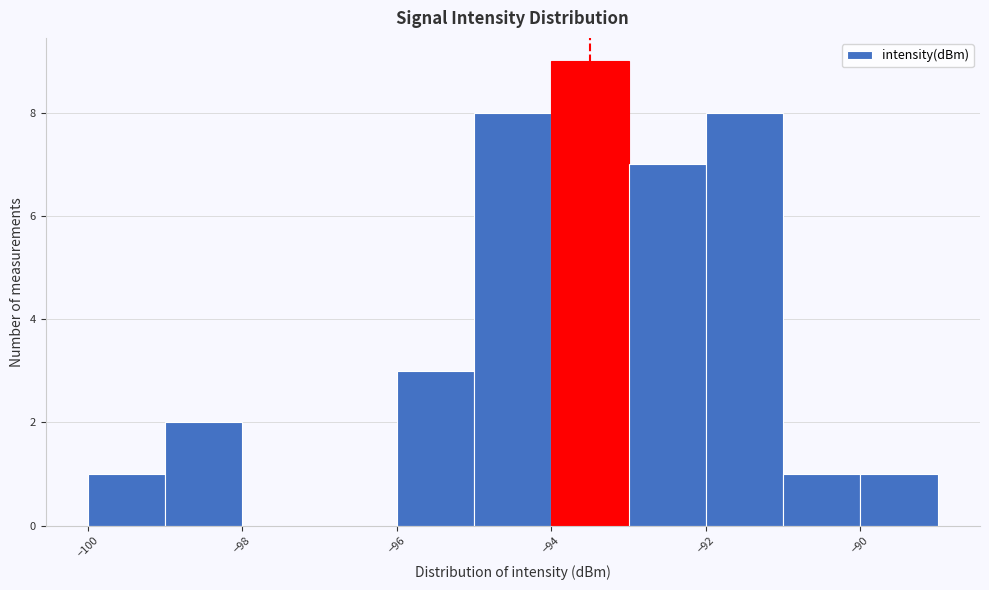

Reading left to right, transcribe this chart: for each bar, give the range it covers on the x-axis and its height. The values are not printed on the chart, so give them approximately, as read against the axis.

-100 to -99: 1
-99 to -98: 2
-98 to -97: 0
-97 to -96: 0
-96 to -95: 3
-95 to -94: 8
-94 to -93: 9
-93 to -92: 7
-92 to -91: 8
-91 to -90: 1
-90 to -89: 1